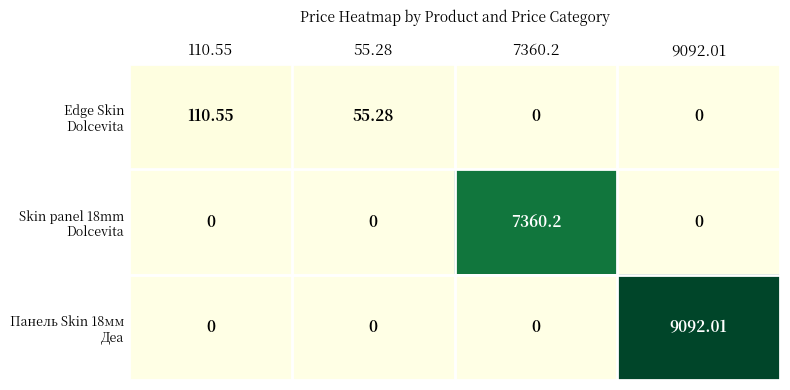

Rank the series by their average value, from lowest to highest.

Edge Skin Dolcevita, Skin panel 18mm Dolcevita, Панель Skin 18мм Деа